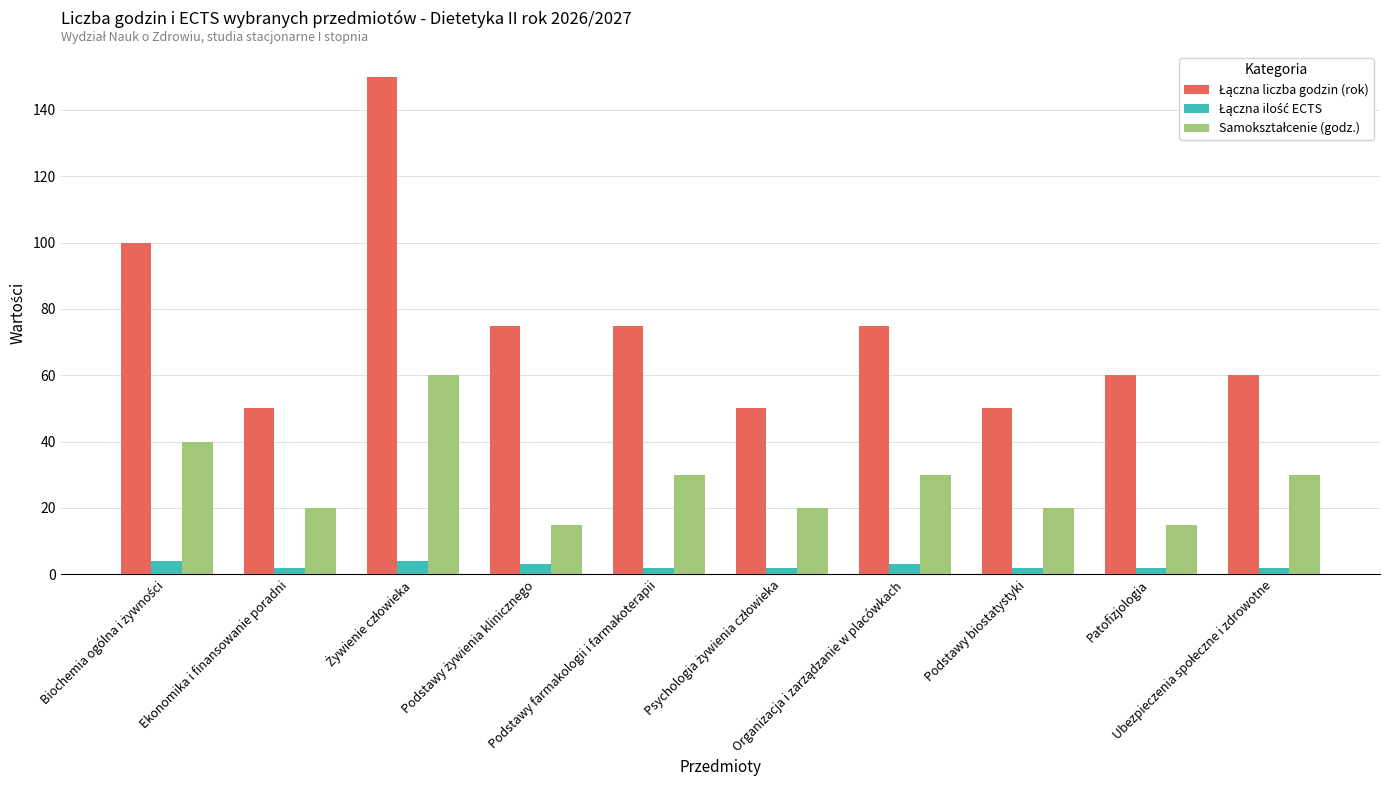

At how many categories does at least one series exceed 71?

5